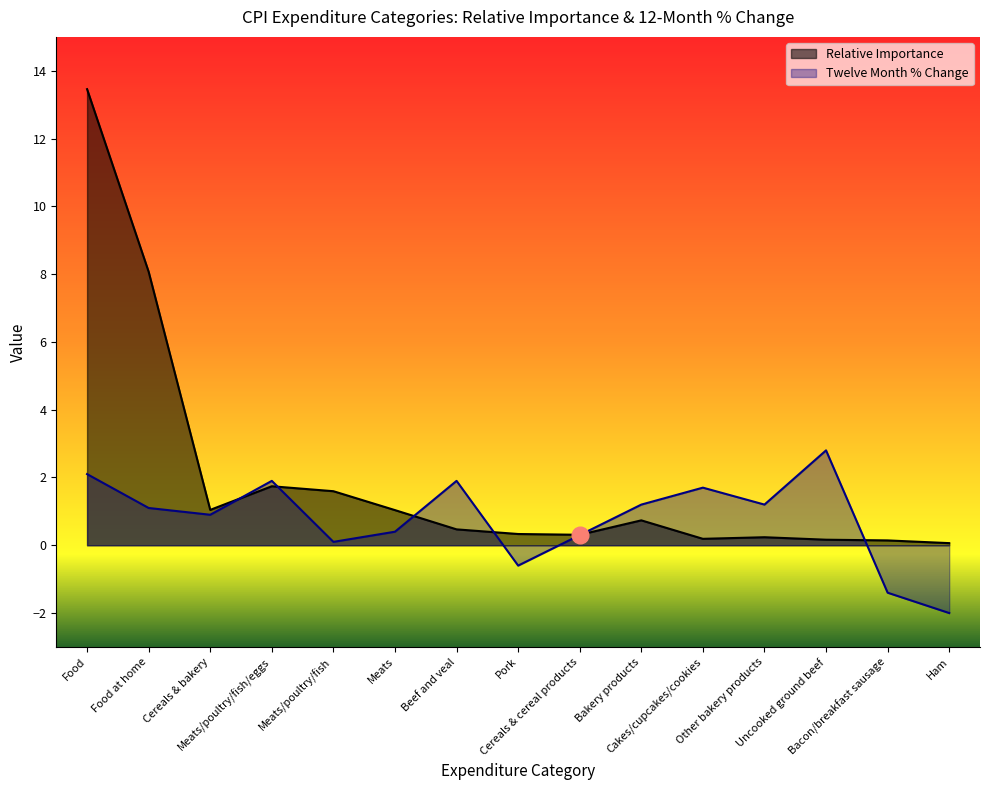

What is the average value of the Twelve Month % Change series?

0.8